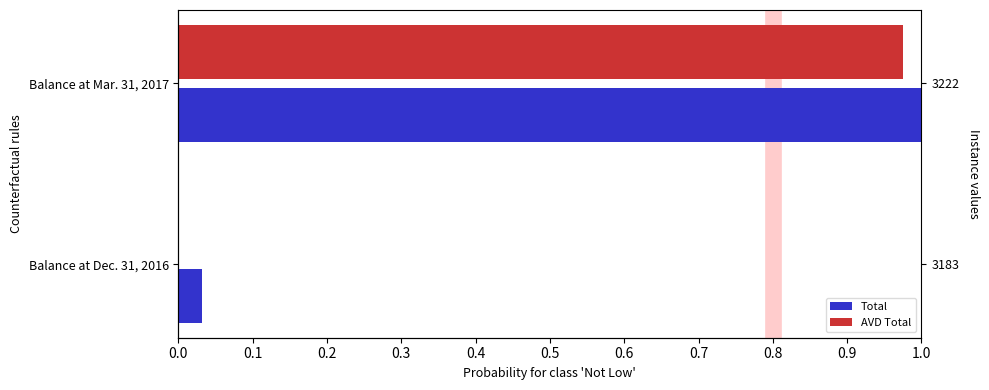

How many bars are there in each group?

2